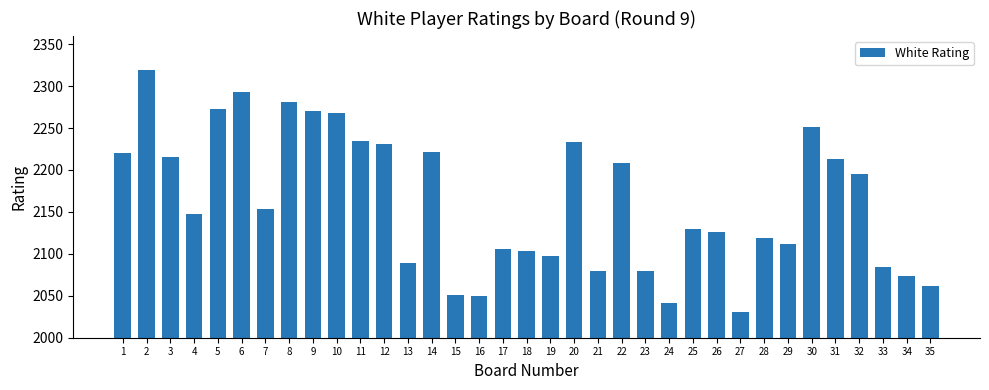

Approximately how many times larger is the value at 29 compared to 16?

1.0